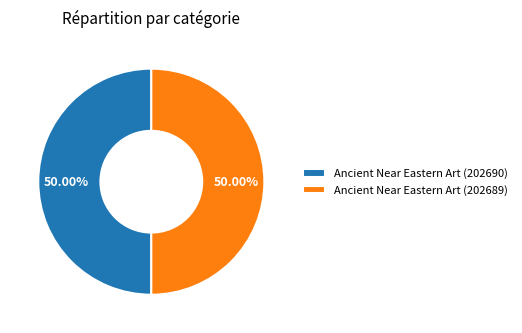

To the nearest percent, what is the combined percentage of Ancient Near Eastern Art (202690) and Ancient Near Eastern Art (202689)?

100%